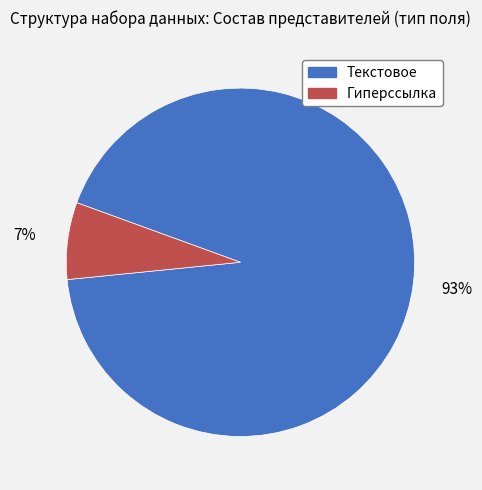

Do Гиперссылка and Текстовое together represent more than half of the pie?

Yes